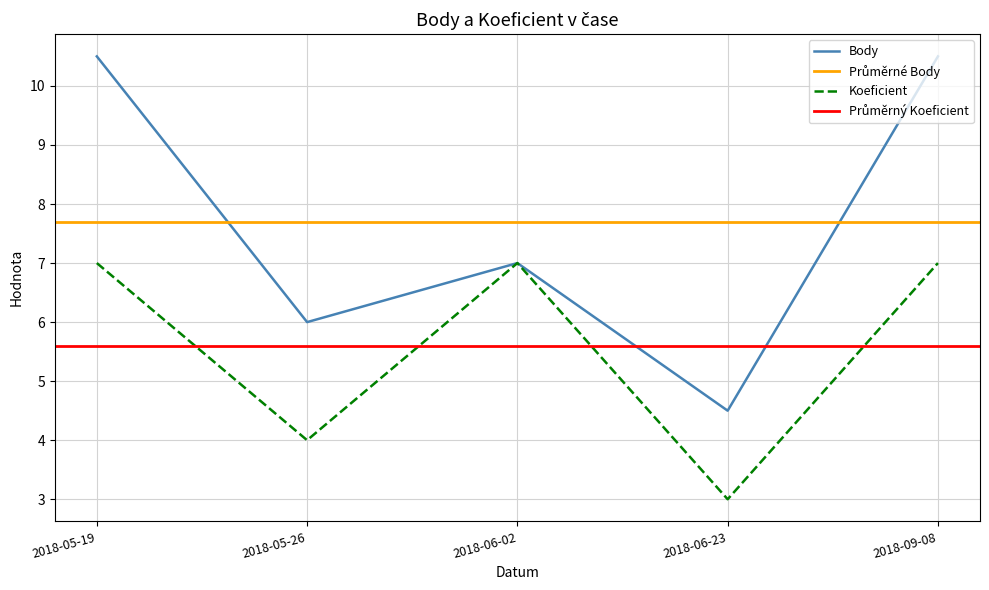

What value does the Body series have at 2018-05-19?

10.5